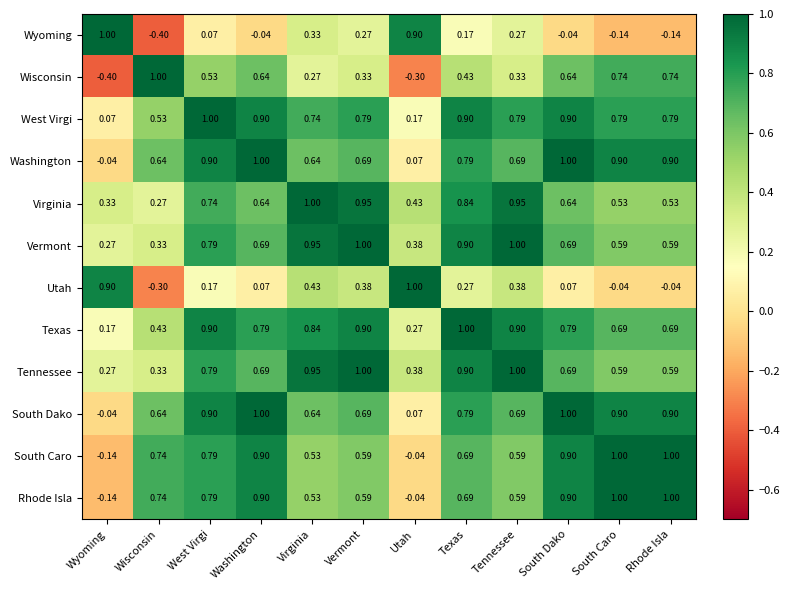

Which category has the highest value in the West Virgi series?

West Virgi